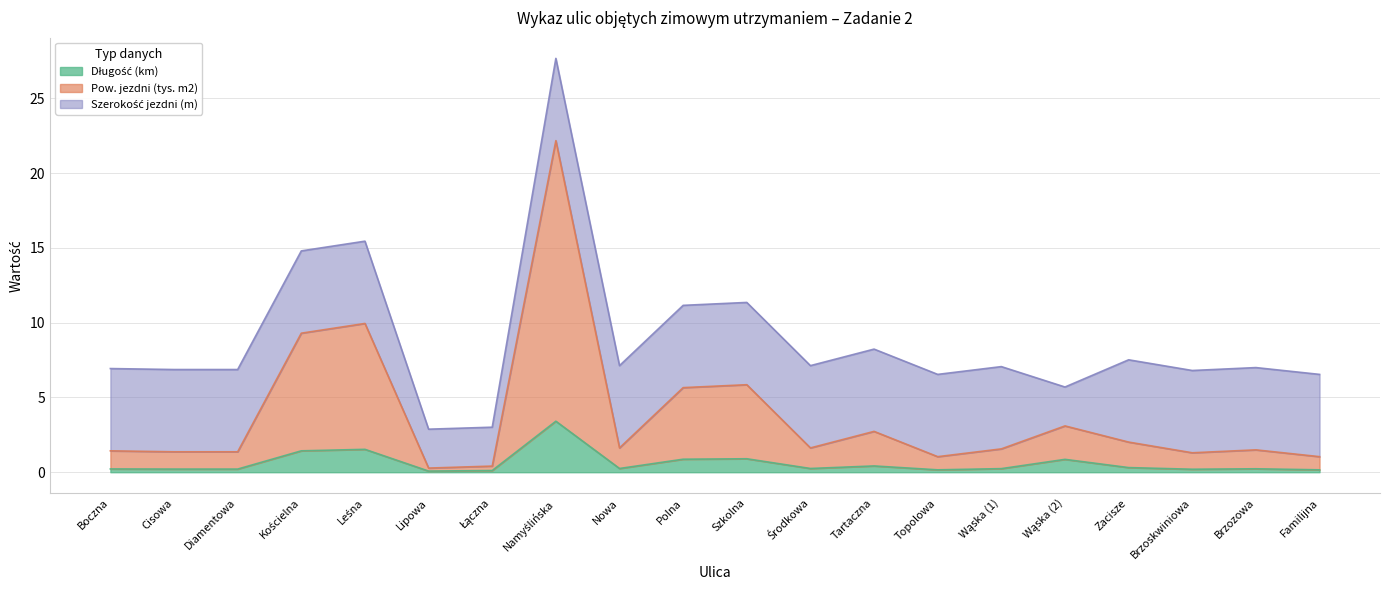

What is the average value of the Długość (km) series?

0.6